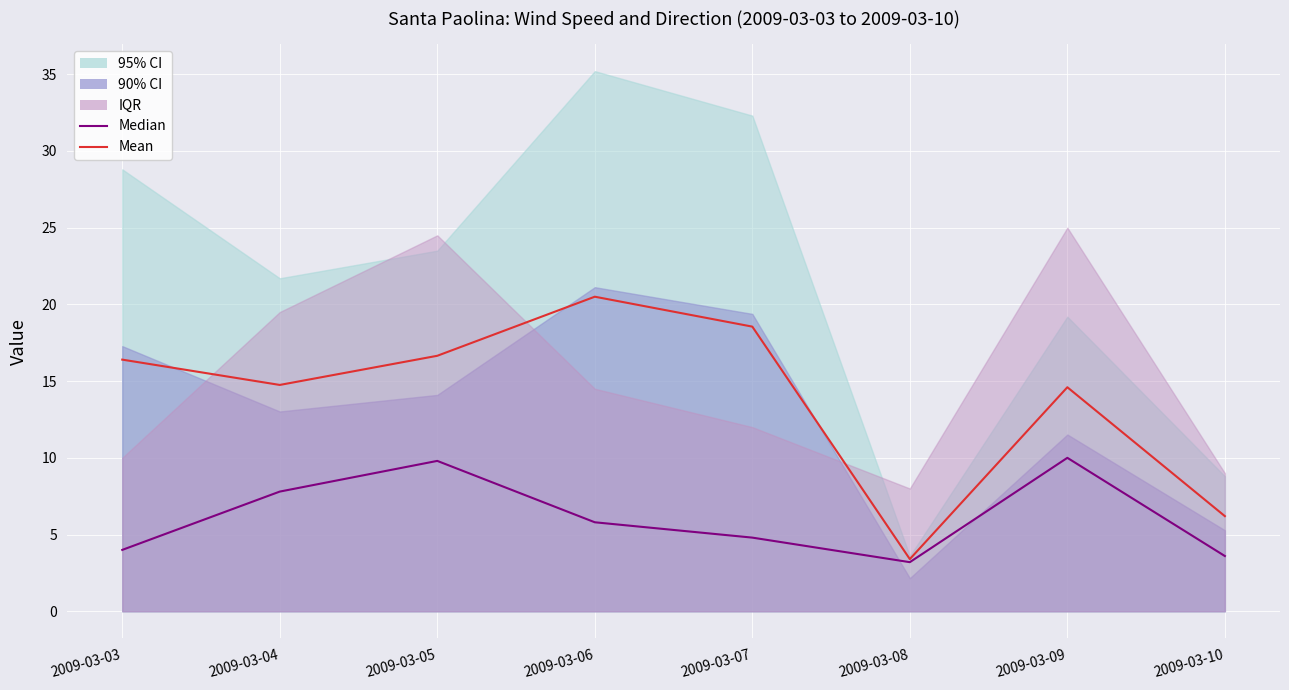

Which label corresponds to the smallest value in the chart?

2009-03-08